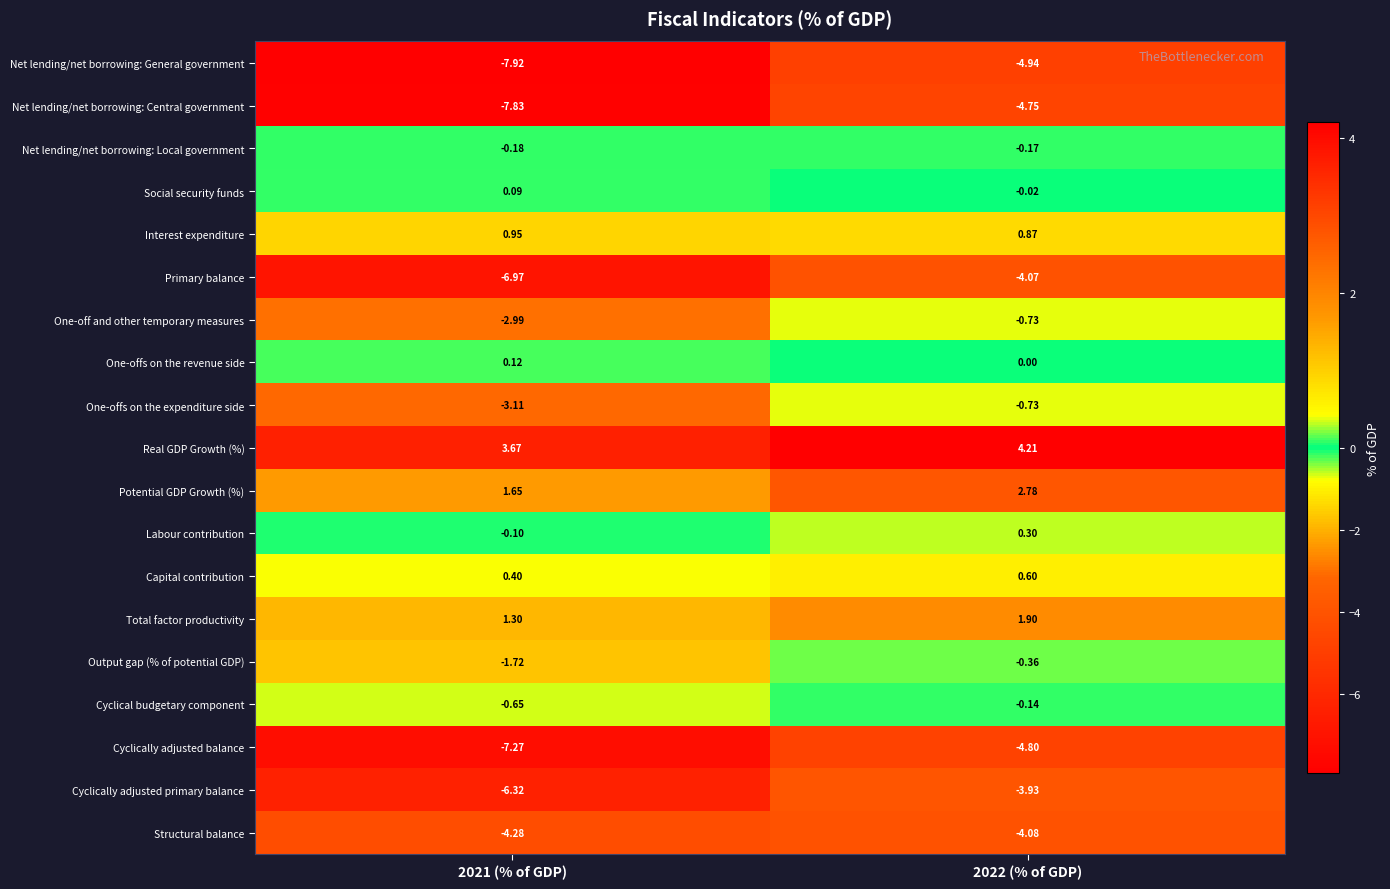

Is the value of One-offs on the revenue side at 2021 (% of GDP) greater than the value of Cyclically adjusted balance at 2021 (% of GDP)?

Yes